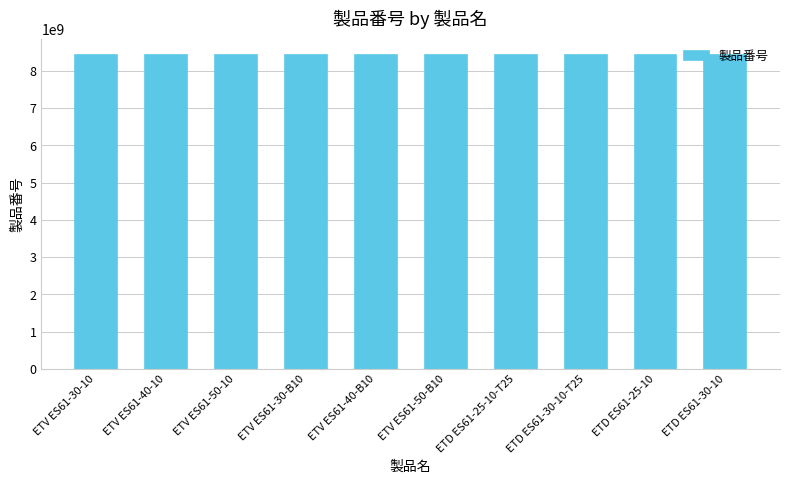

The value at ETD ES61-30-10-T25 is 1863911778. True or false?

False